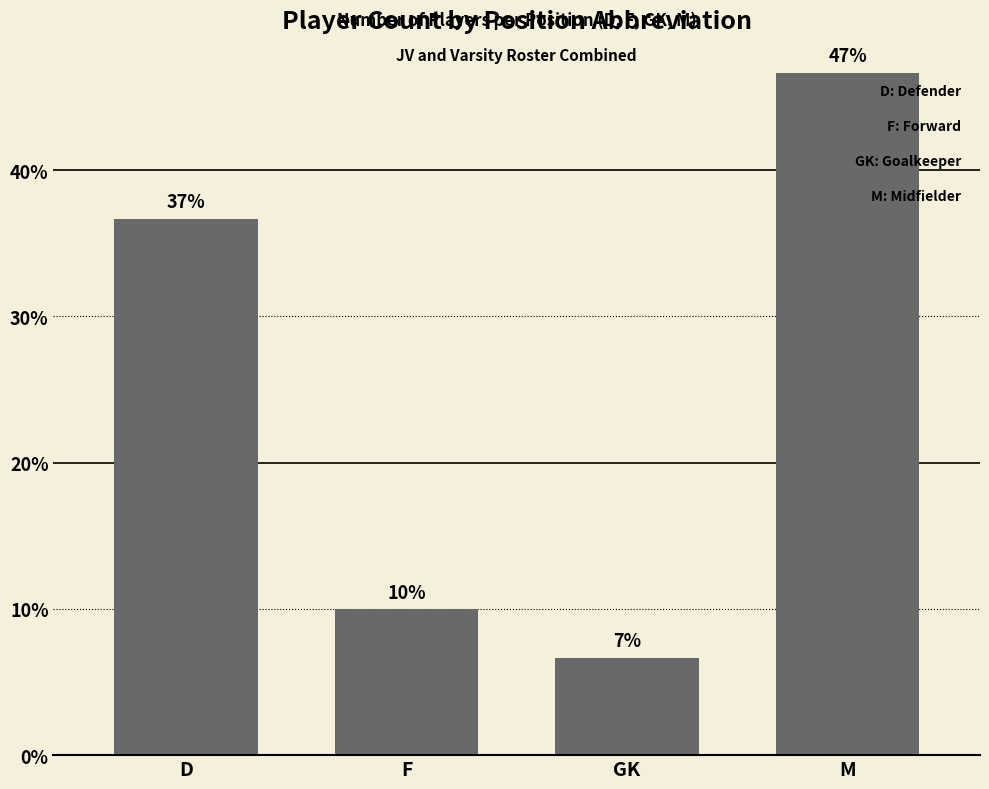

What is the change in value from D to M?

+10.0